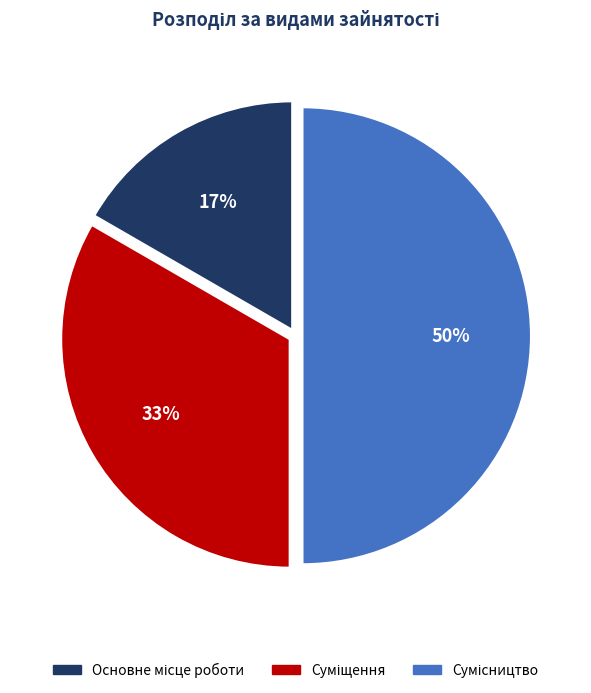

To the nearest percent, what is the average slice percentage?

33%